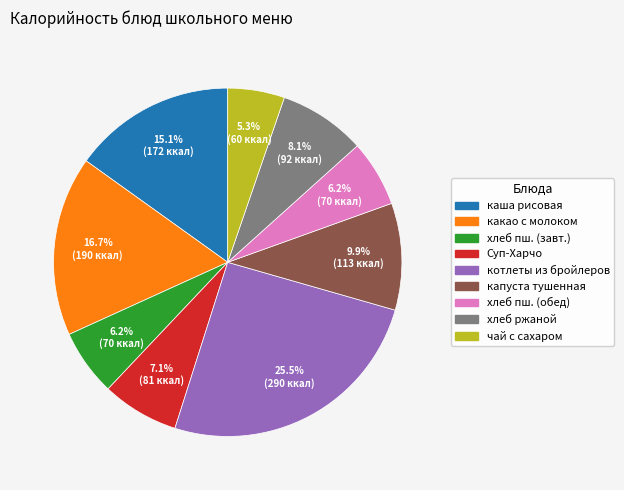

Does any single category account for the majority?

No